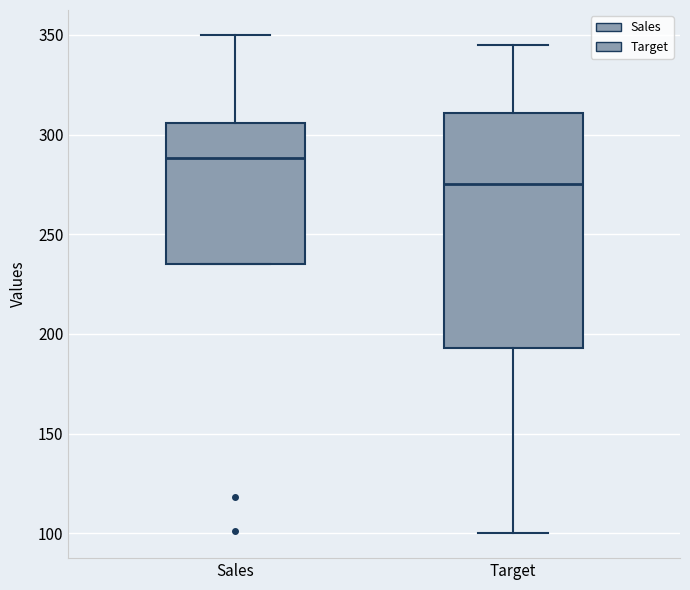

Reading left to right, transcribe this box plot: for each box, give where its median line is, the range the box spans, and where its two whiskers end, as read against the y-axis. The values are not printed on the chart, so give them approximately, as read against the axis.

Sales: median 290, box 235 to 305, whiskers 235 to 350
Target: median 275, box 195 to 310, whiskers 100 to 345